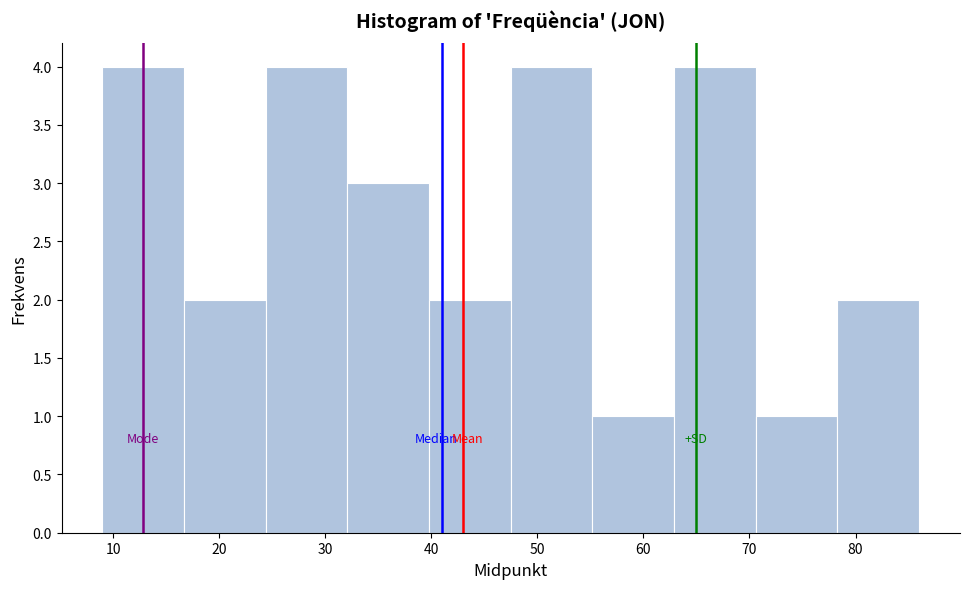

Reading left to right, transcribe this chart: for each bar, give the range it covers on the x-axis and its height. Neither the bar edges nor the heights are printed on the chart, so give them approximately, as read against the axes.

9.0 to 16.7: 4
16.7 to 24.4: 2
24.4 to 32.1: 4
32.1 to 39.8: 3
39.8 to 47.5: 2
47.5 to 55.2: 4
55.2 to 62.9: 1
62.9 to 70.6: 4
70.6 to 78.3: 1
78.3 to 86.0: 2